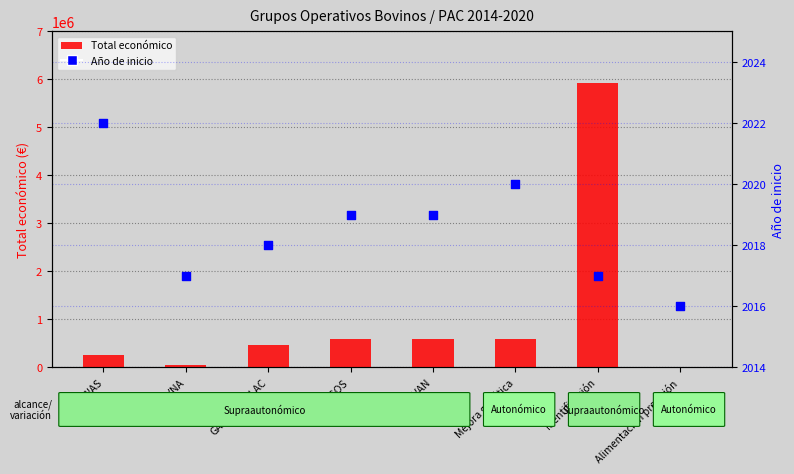

At which category is the sum across all series the highest?

Identificación